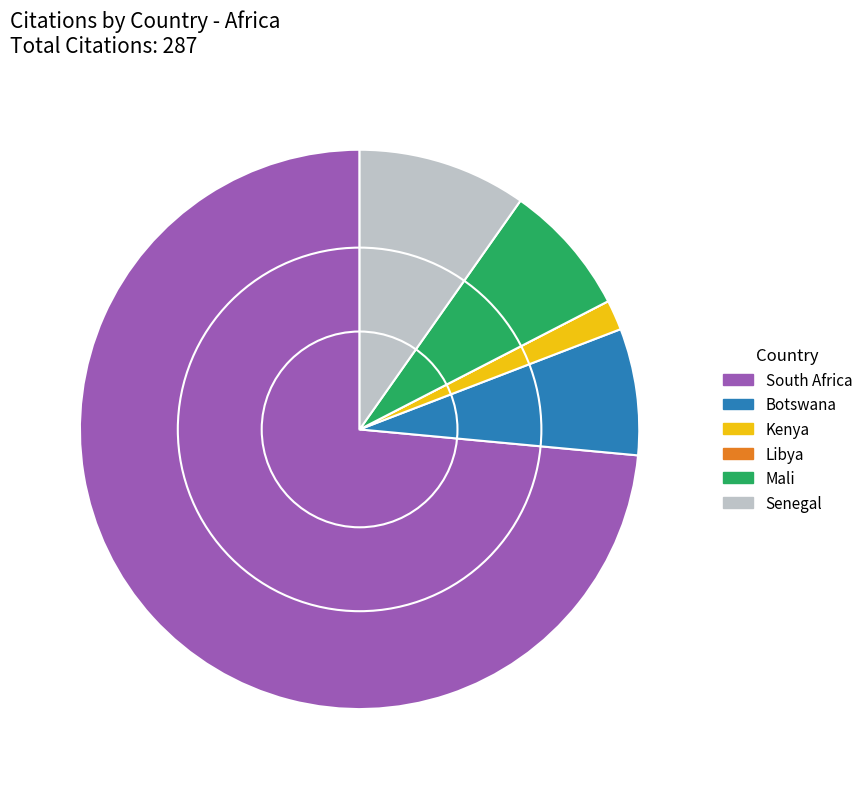

What is the ratio of the value at Kenya to the value at Senegal?

0.2